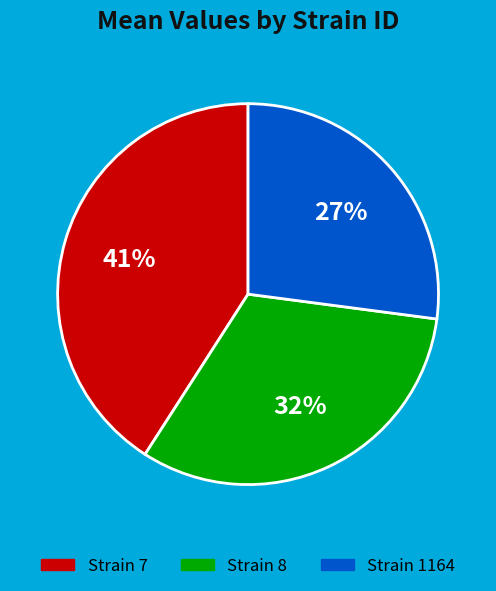

Is there any slice that represents more than half of the pie?

No